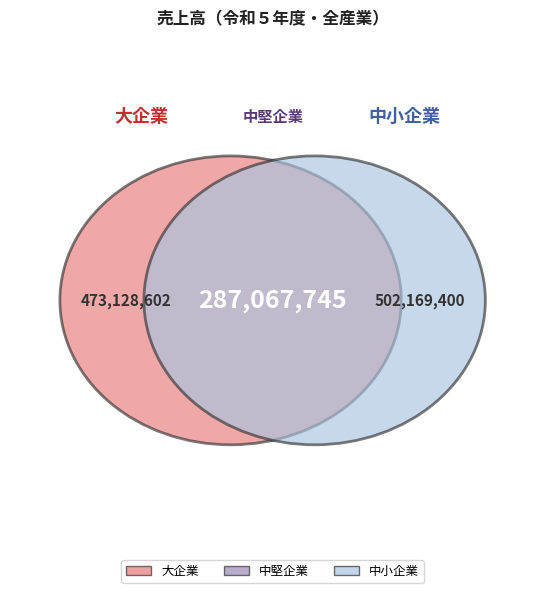

What percentage is the 大企業 slice, to the nearest percent?

37%